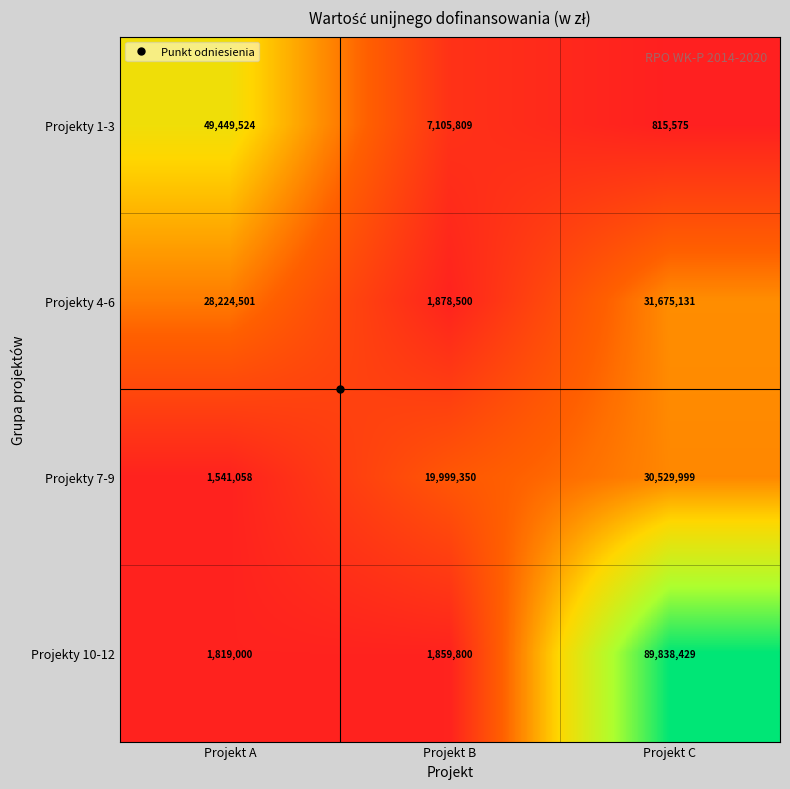

Where is Projekty 1-3 nearest to the value 25132549?

Projekt B